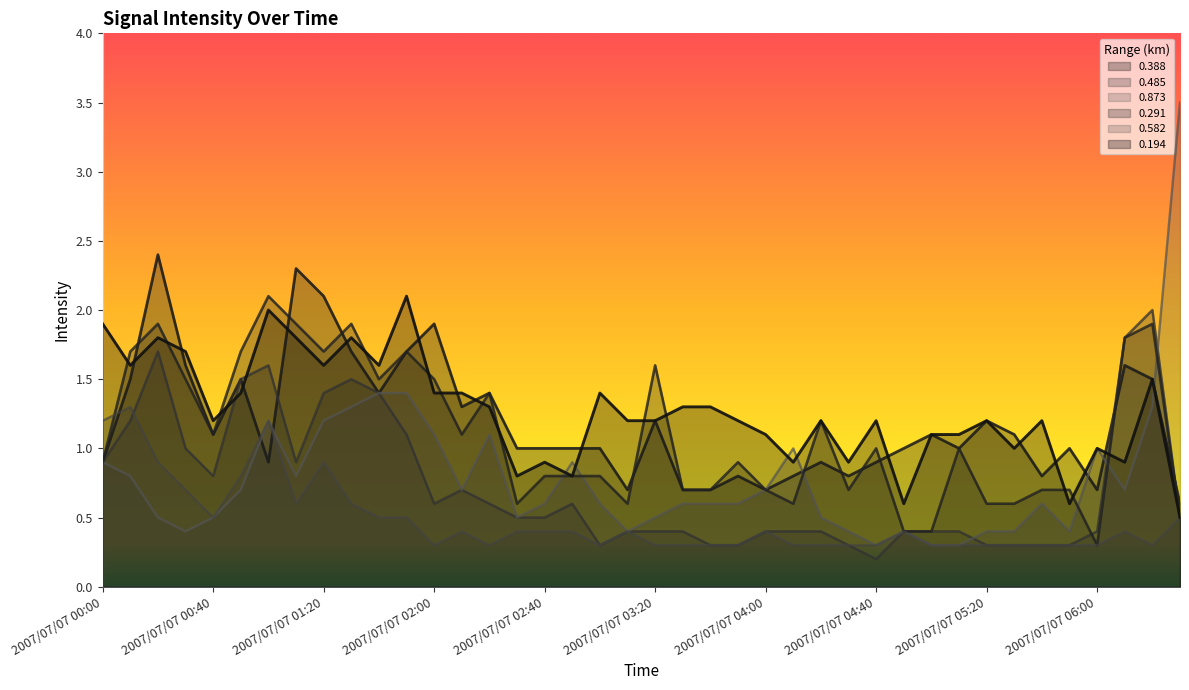

Where do 0.873 and 0.291 first cross each other?

2007/07/07 02:40 and 2007/07/07 02:50